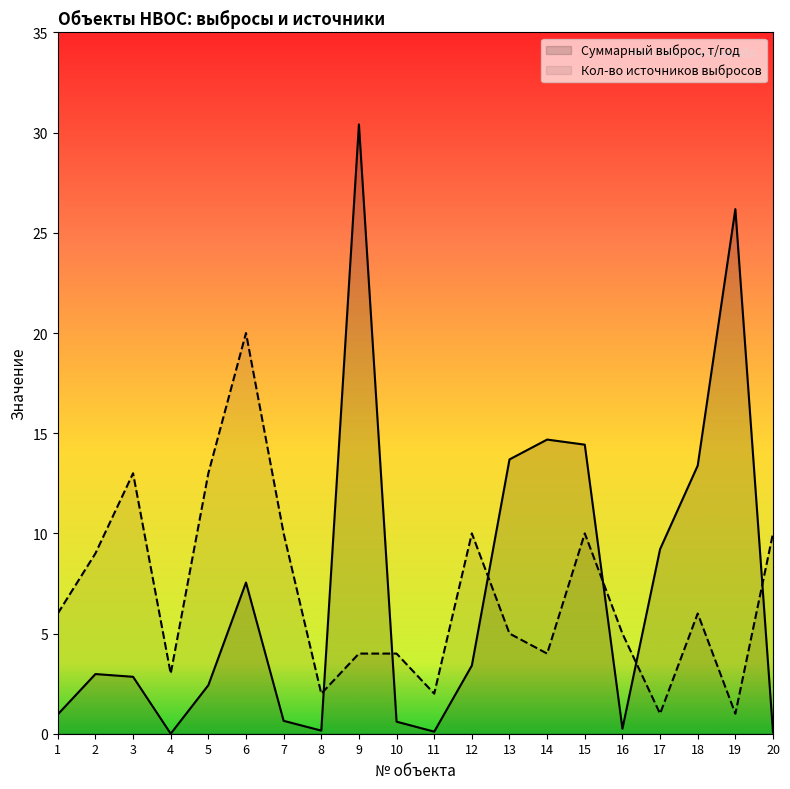

Is it true that Кол-во источников выбросов equals 5.0 at 4?

False